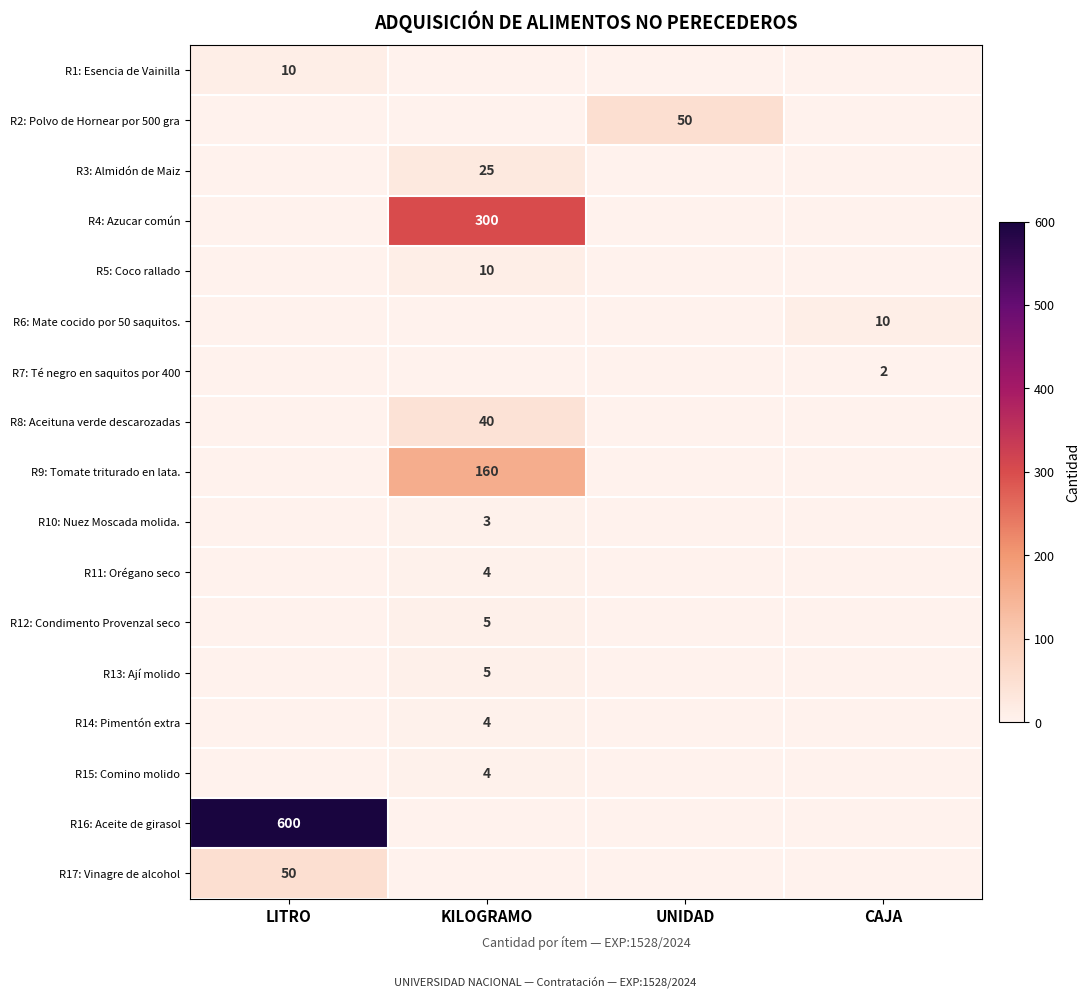

At which category does the chart reach its minimum across all series?

KILOGRAMO